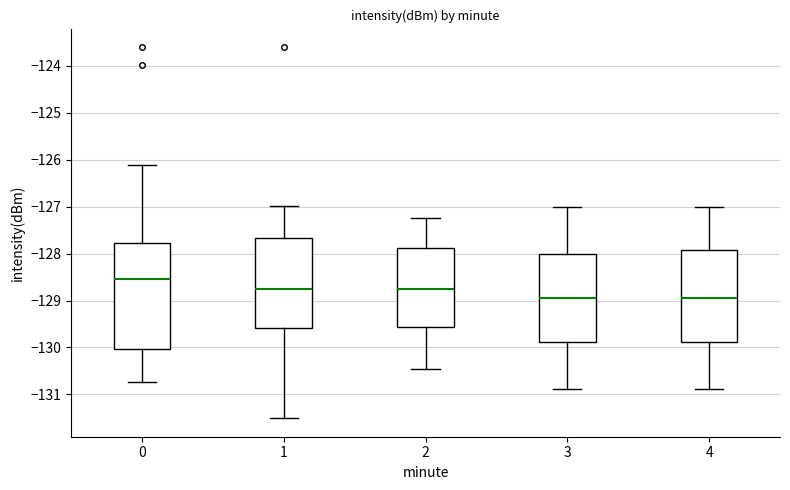

Reading left to right, read every box against the y-axis: the position of its median line, the range the box covers, and the ends of its whiskers. The values are not printed on the chart, so give them approximately, as read against the axis.

0: median -128.5, box -130.0 to -127.8, whiskers -130.7 to -126.1
1: median -128.8, box -129.6 to -127.7, whiskers -131.5 to -127.0
2: median -128.8, box -129.6 to -127.9, whiskers -130.5 to -127.2
3: median -129.0, box -129.9 to -128.0, whiskers -130.9 to -127.0
4: median -129.0, box -129.9 to -127.9, whiskers -130.9 to -127.0